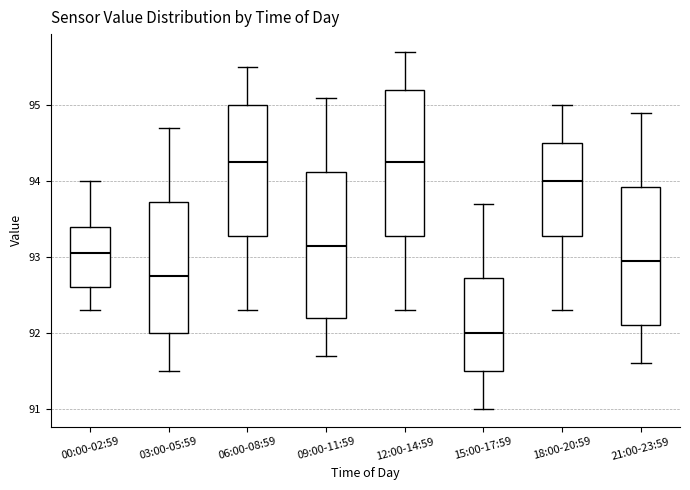

Reading left to right, transcribe this box plot: for each box, give where its median line is, the range the box spans, and where its two whiskers end, as read against the y-axis. The values are not printed on the chart, so give them approximately, as read against the axis.

00:00-02:59: median 93.1, box 92.6 to 93.4, whiskers 92.3 to 94.0
03:00-05:59: median 92.8, box 92.0 to 93.7, whiskers 91.5 to 94.7
06:00-08:59: median 94.3, box 93.3 to 95.0, whiskers 92.3 to 95.5
09:00-11:59: median 93.2, box 92.2 to 94.1, whiskers 91.7 to 95.1
12:00-14:59: median 94.3, box 93.3 to 95.2, whiskers 92.3 to 95.7
15:00-17:59: median 92.0, box 91.5 to 92.7, whiskers 91.0 to 93.7
18:00-20:59: median 94.0, box 93.3 to 94.5, whiskers 92.3 to 95.0
21:00-23:59: median 93.0, box 92.1 to 93.9, whiskers 91.6 to 94.9